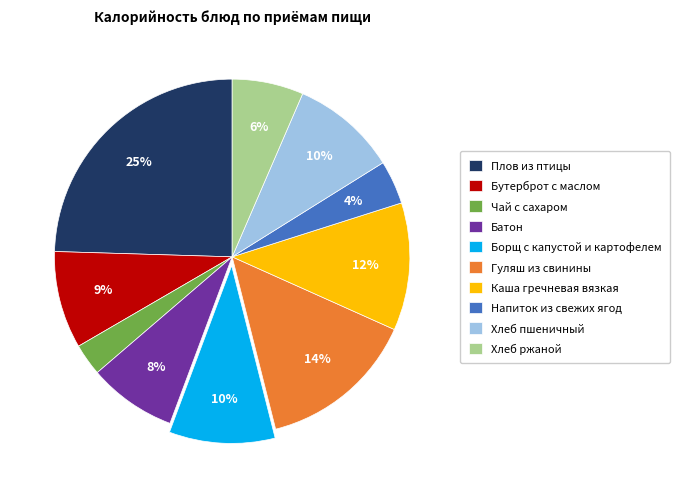

Approximately how many times larger is the value at Напиток из свежих ягод compared to Бутерброт с маслом?

0.4